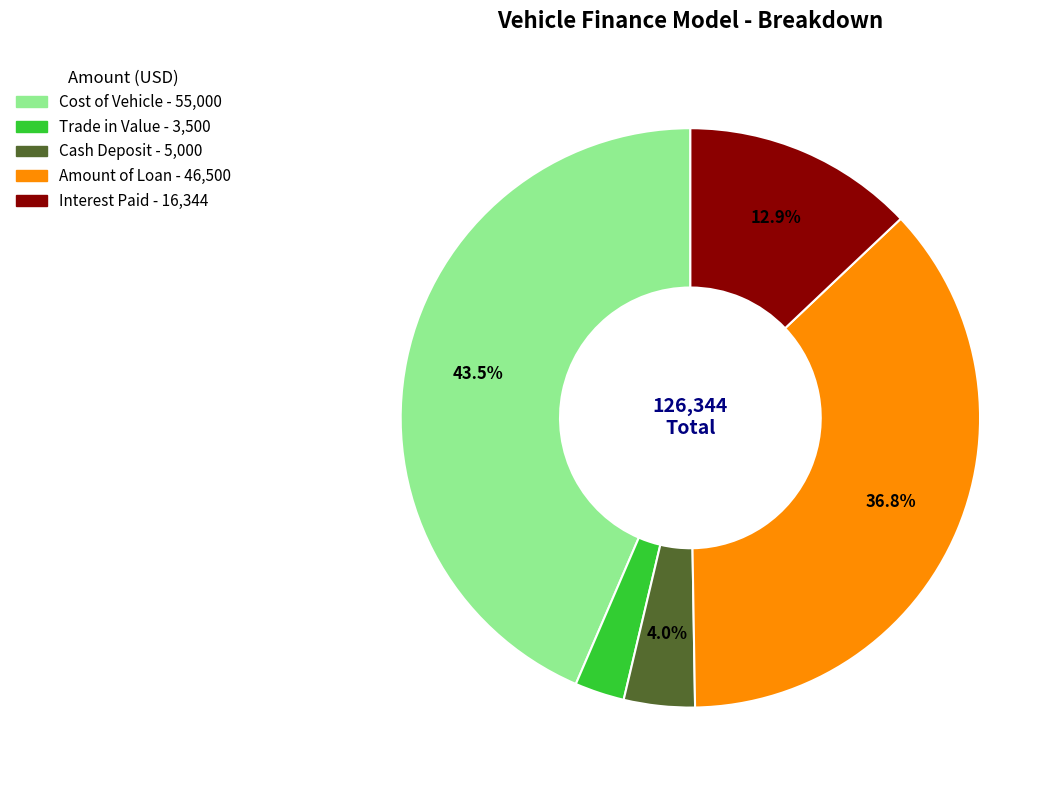

Between Cash Deposit and Interest Paid, which is larger?

Interest Paid